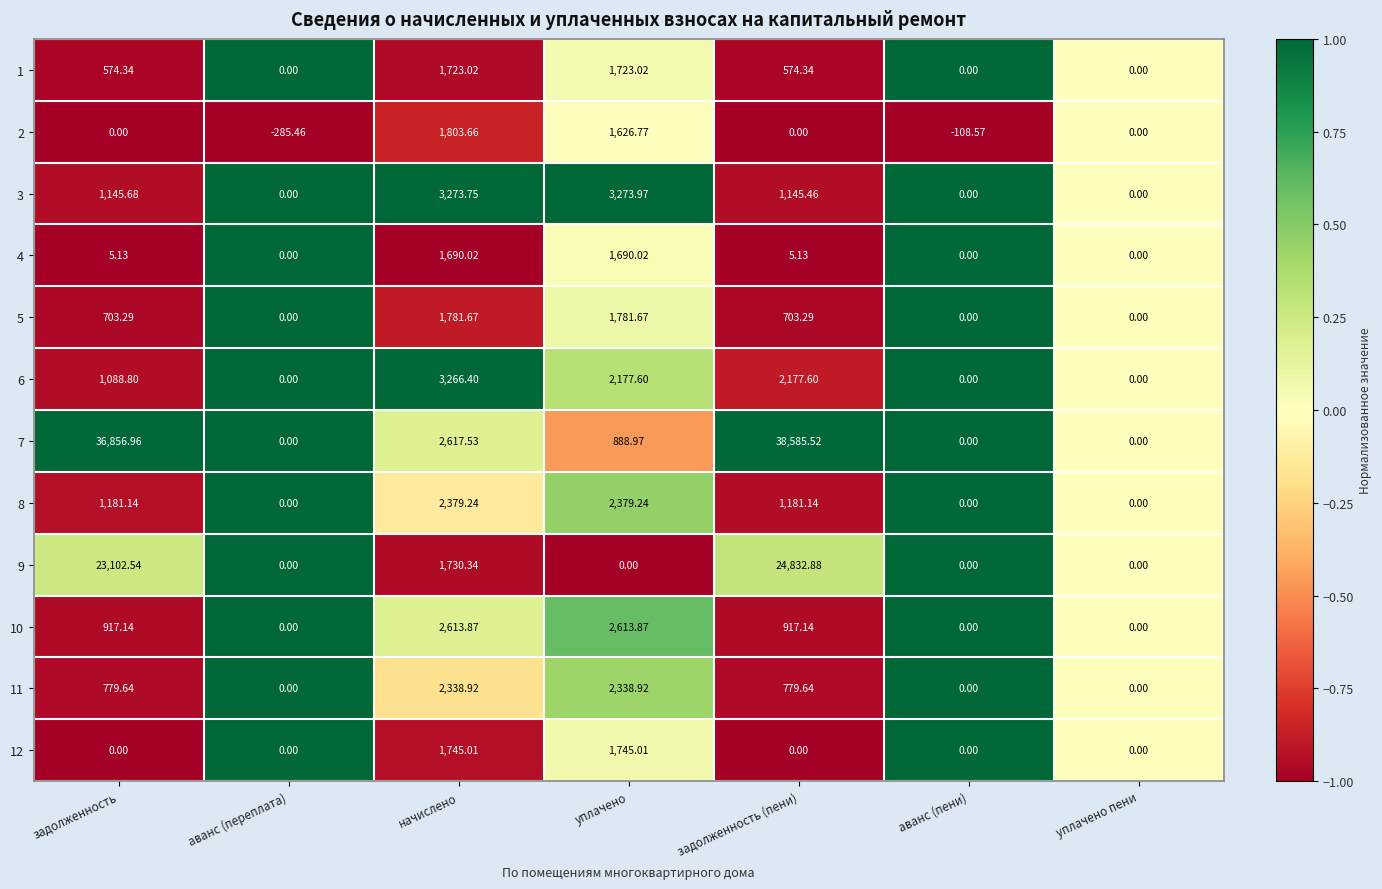

Which label corresponds to the smallest value in the chart?

аванс (переплата)